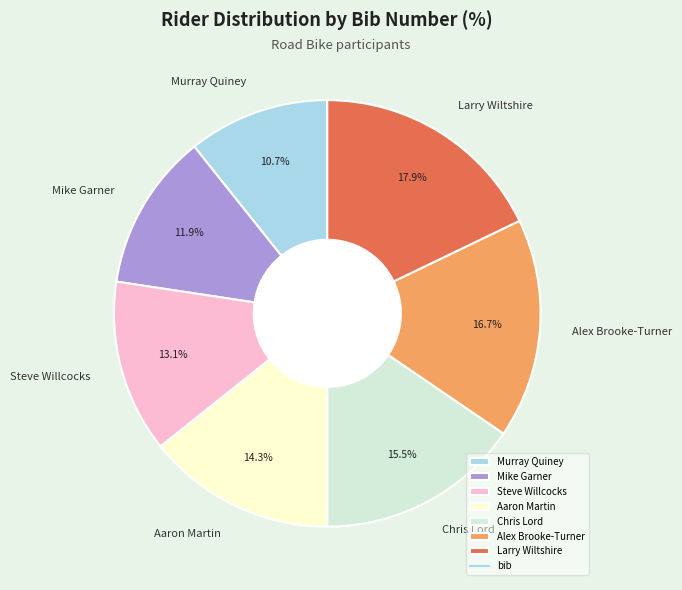

Which category has the smallest portion of the pie?

Murray Quiney